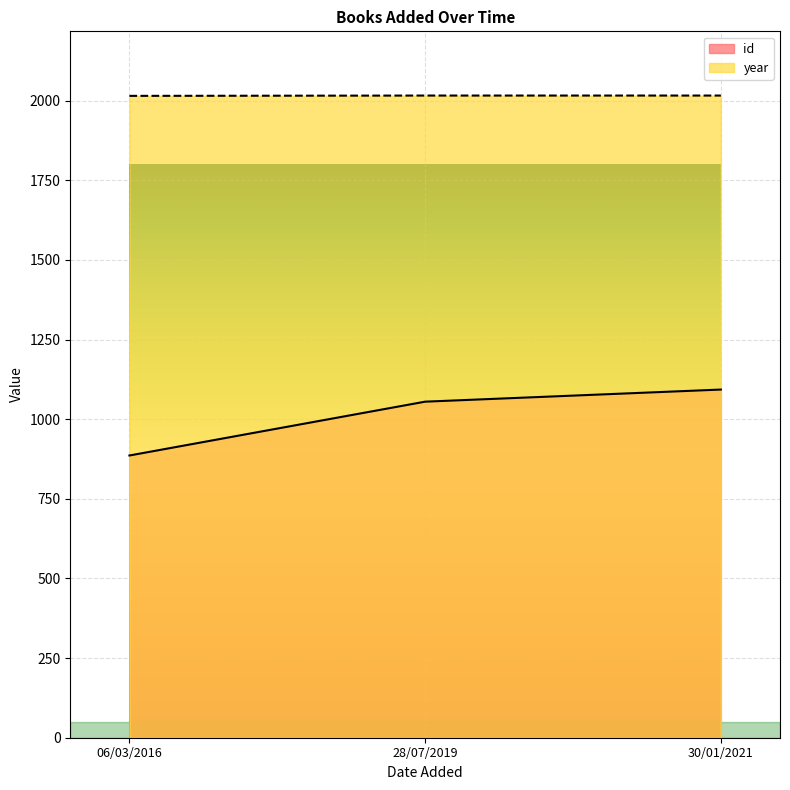

Rank the categories by year value from highest to lowest.

28/07/2019, 30/01/2021, 06/03/2016